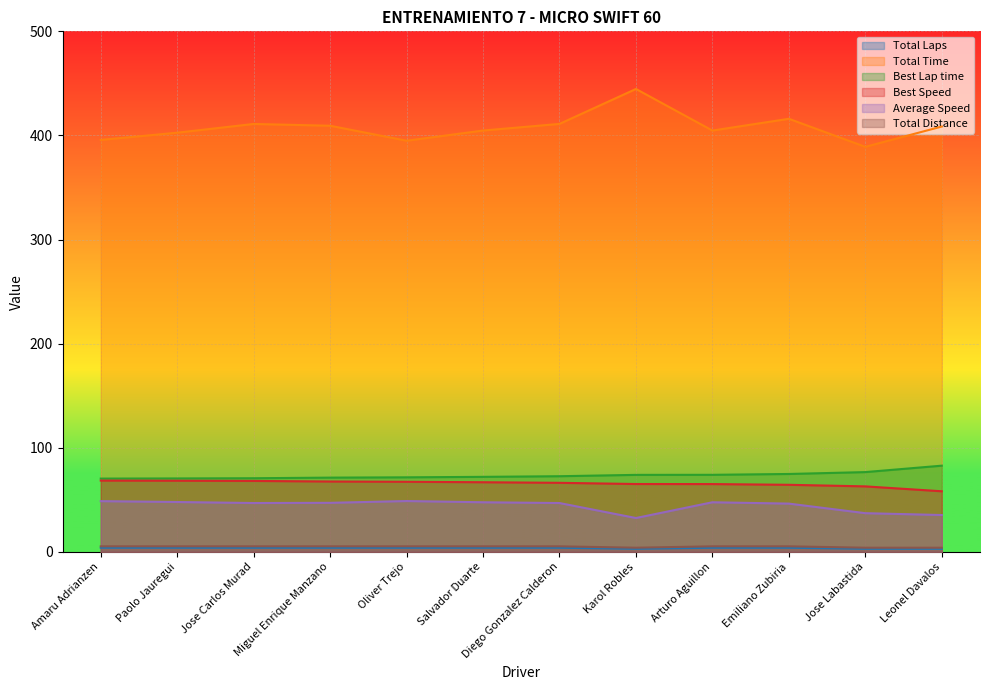

At which label is Best Lap time closest to 76?

Jose Labastida